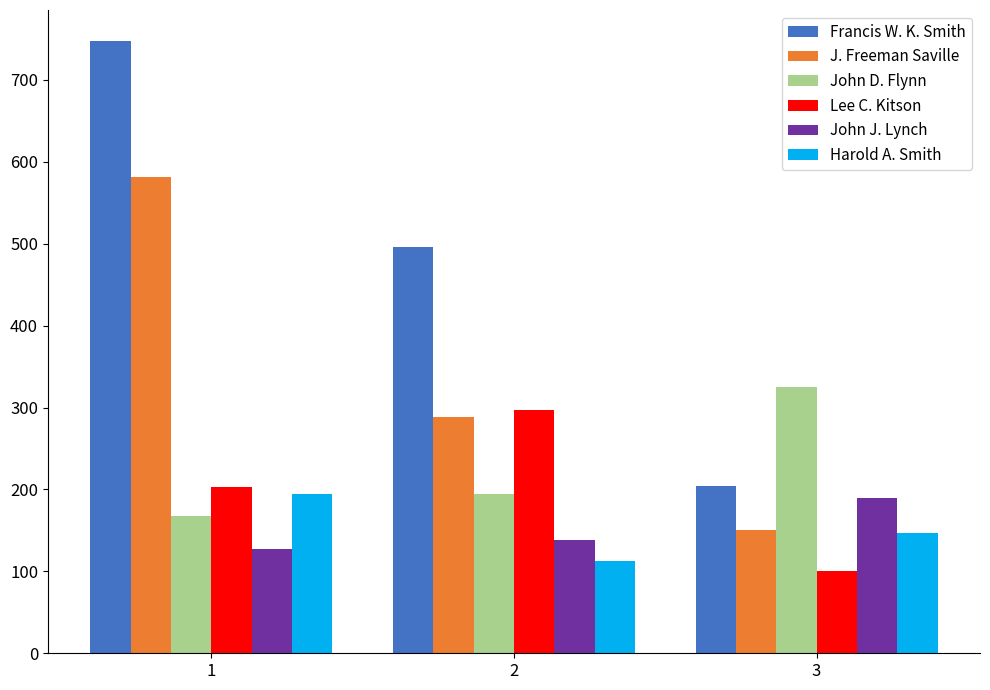

The value of Francis W. K. Smith at 1 is 748. True or false?

True